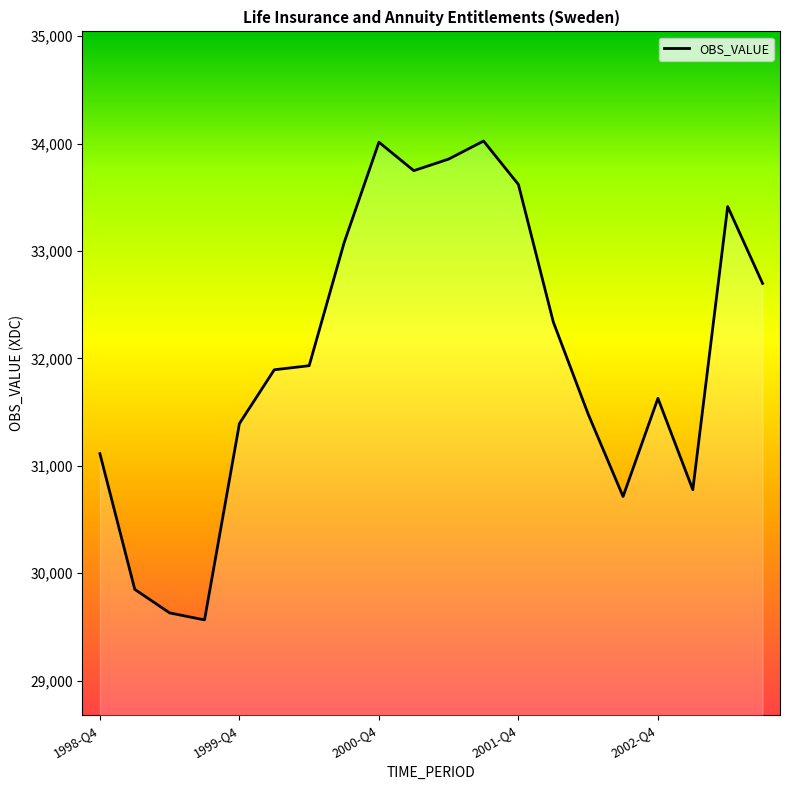

What is the minimum value shown in the chart?

29565